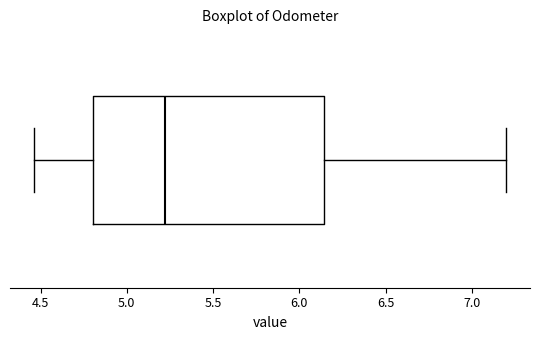

Transcribe this box plot: give where the median line is, the range the box spans, and where the two whiskers end, as read against the x-axis. The values are not printed on the chart, so give them approximately, as read against the axis.

median 5.20, box 4.80 to 6.15, whiskers 4.45 to 7.20